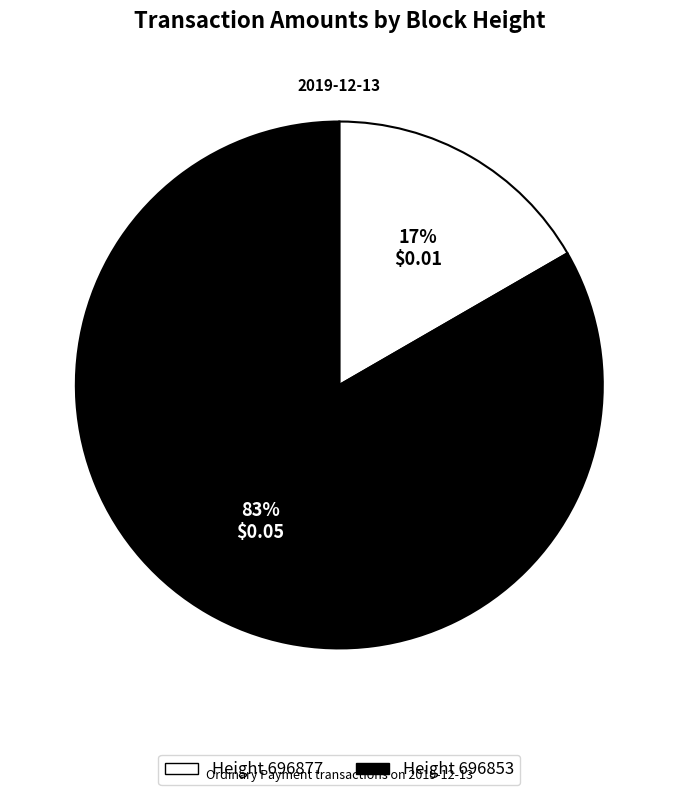

Does any single category account for the majority?

Yes